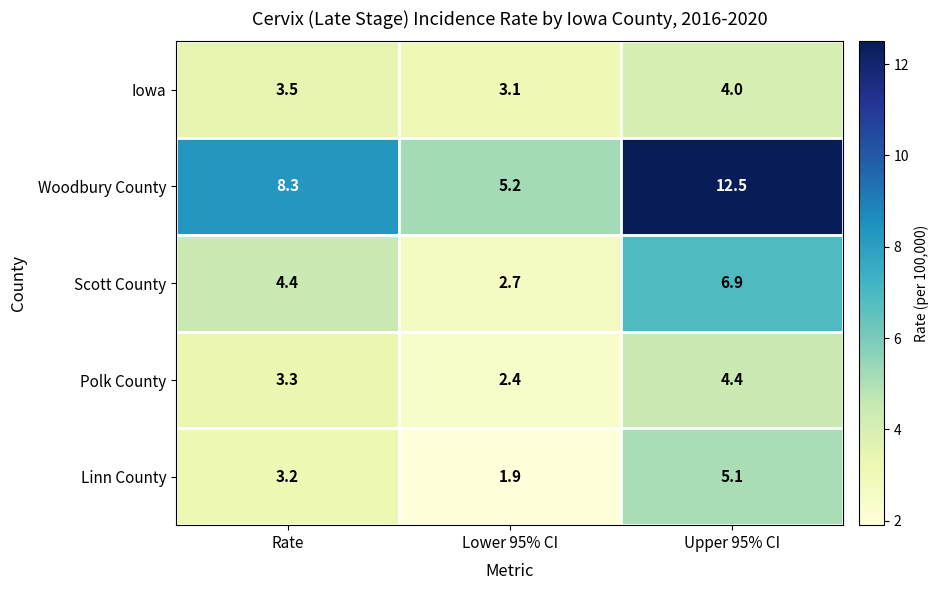

At which category is the sum across all series the highest?

Upper 95% CI